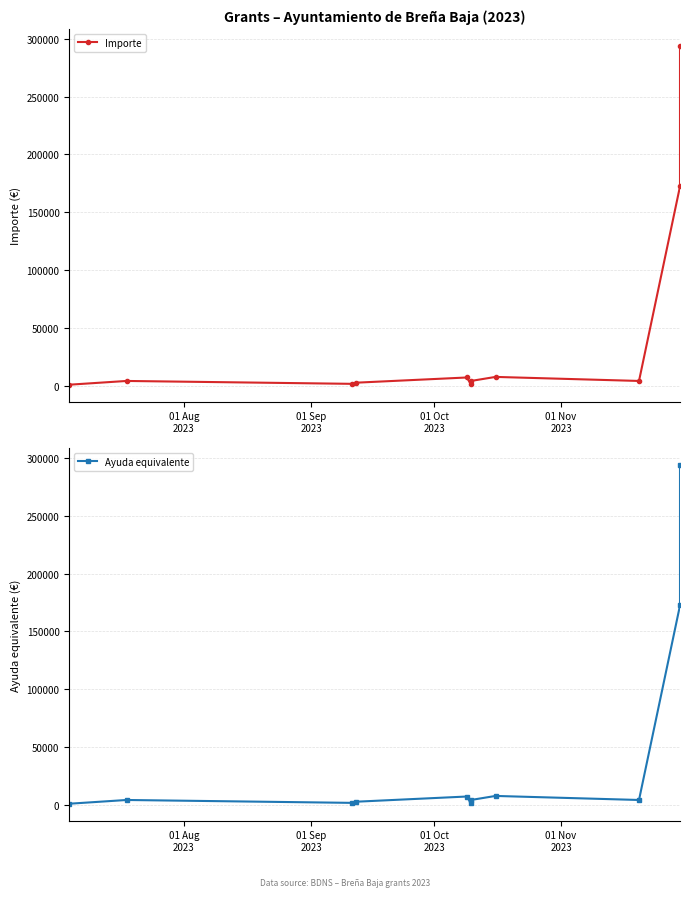

True or false: Ayuda equivalente and Importe cross at least once.

False